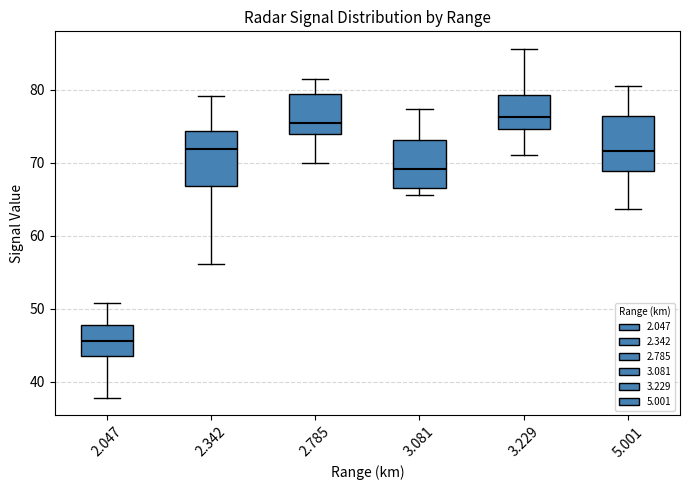

Reading left to right, transcribe this box plot: for each box, give where its median line is, the range the box spans, and where its two whiskers end, as read against the y-axis. The values are not printed on the chart, so give them approximately, as read against the axis.

2.047: median 46, box 44 to 48, whiskers 38 to 51
2.342: median 72, box 67 to 74, whiskers 56 to 79
2.785: median 75, box 74 to 79, whiskers 70 to 81
3.081: median 69, box 67 to 73, whiskers 66 to 77
3.229: median 76, box 75 to 79, whiskers 71 to 86
5.001: median 72, box 69 to 76, whiskers 64 to 81